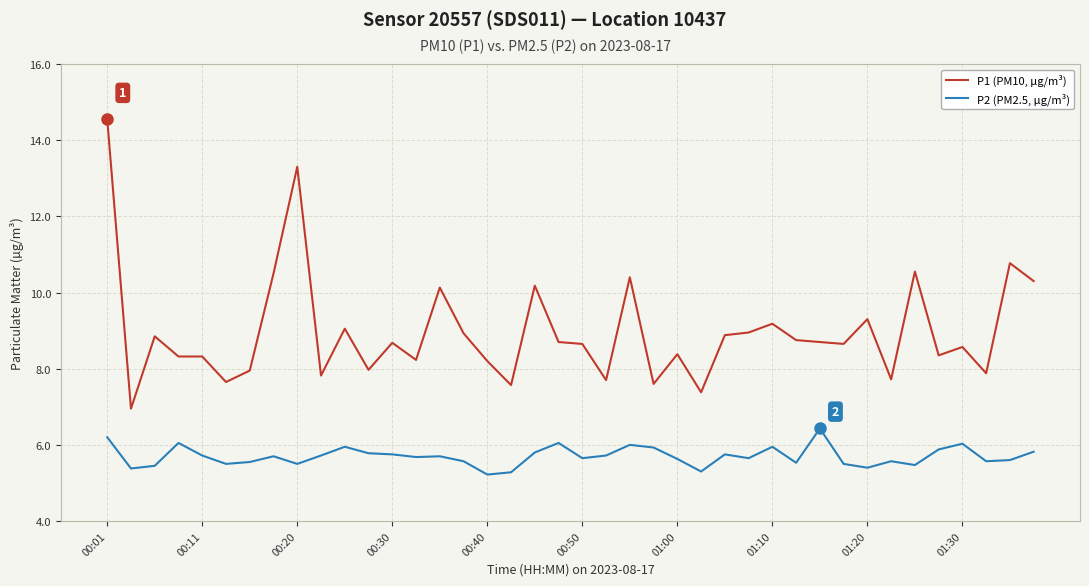

What is the highest value of the P2 (PM2.5, µg/m³) series?

6.4